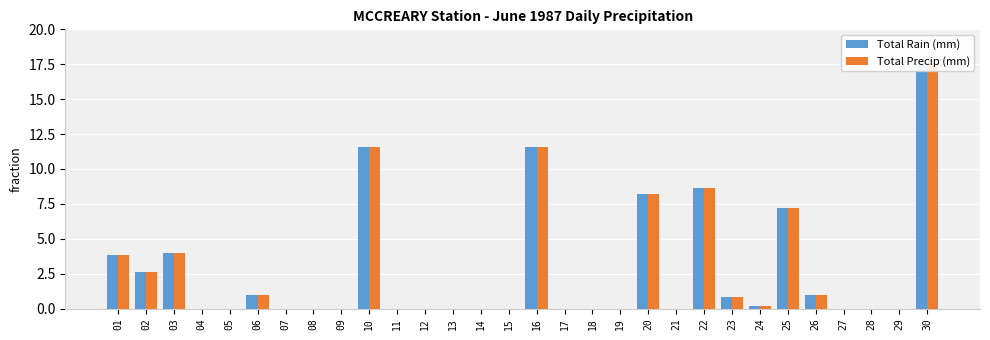

The Total Rain (mm) series shows 0.0 at 04. True or false?

True